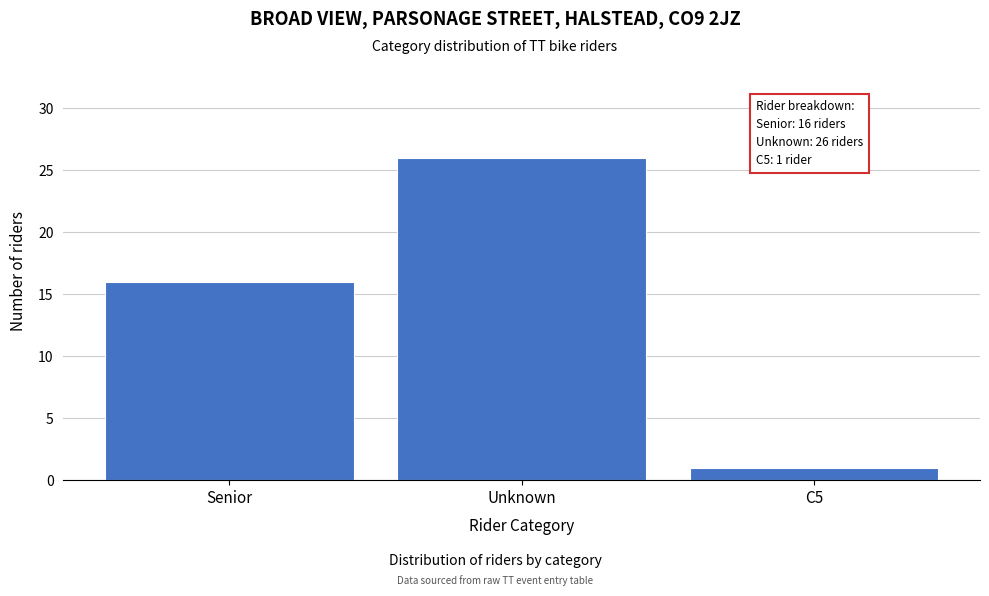

Reading left to right, extract all data points from this chart.

16	26	1